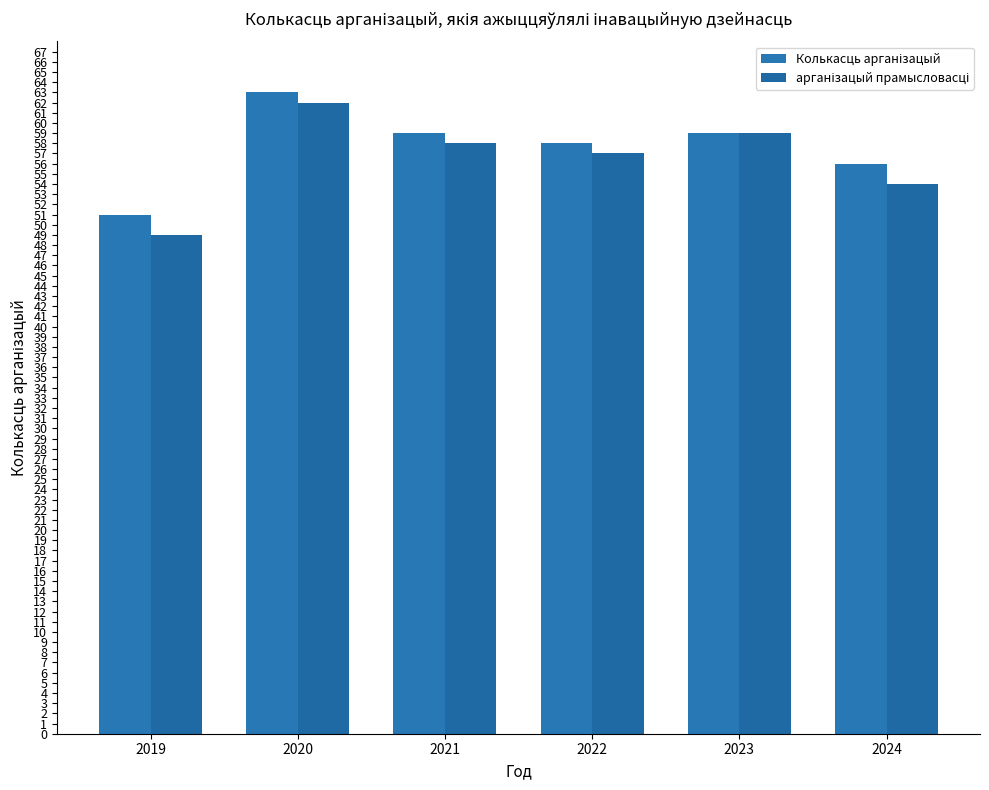

The value of Колькасць арганізацый at 2022 is 58. True or false?

True